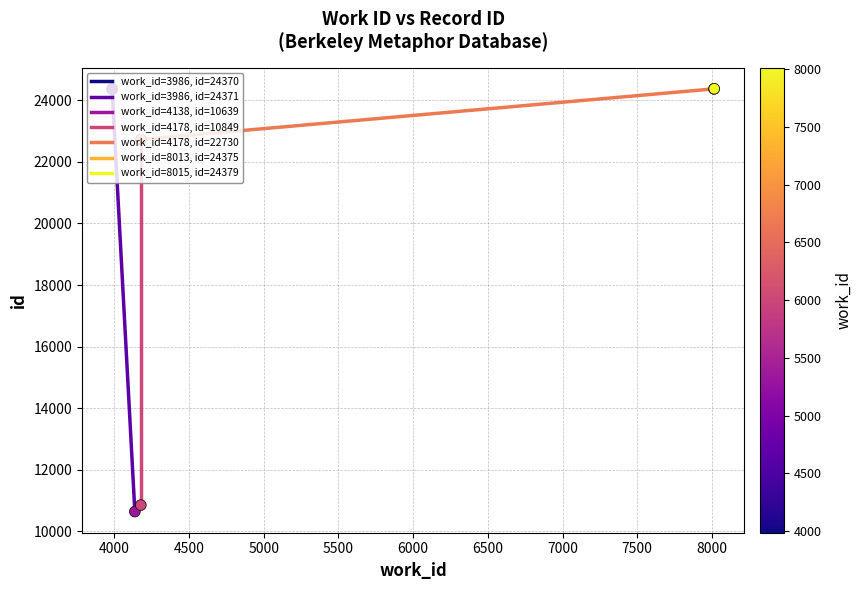

Which series contains the lowest Y value?

id=24371